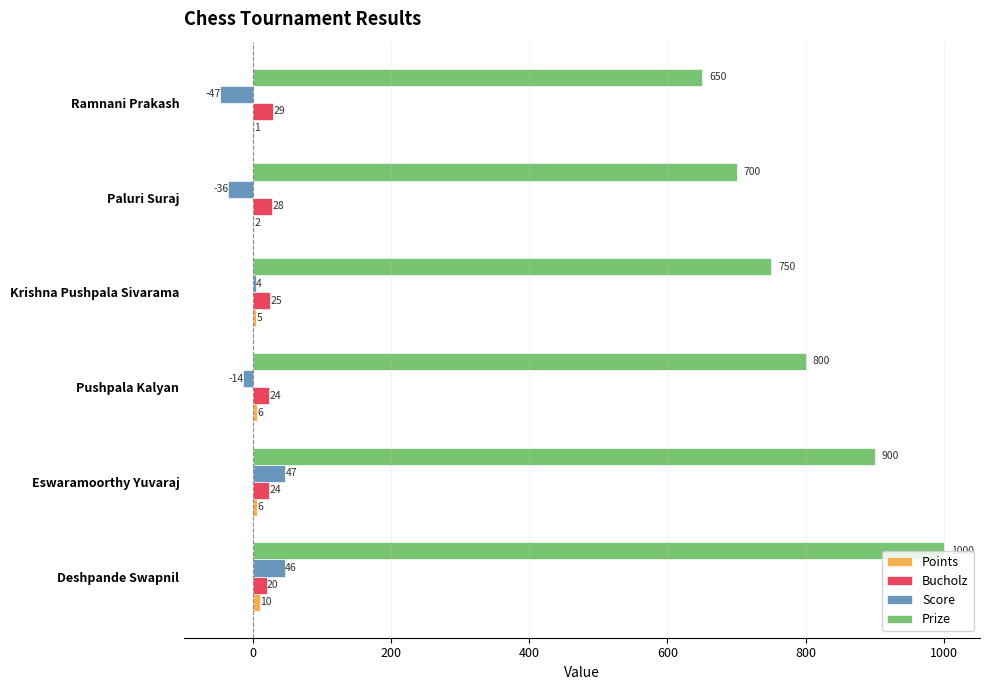

Between Eswaramoorthy Yuvaraj and Pushpala Kalyan, which series saw the biggest shift?

Prize